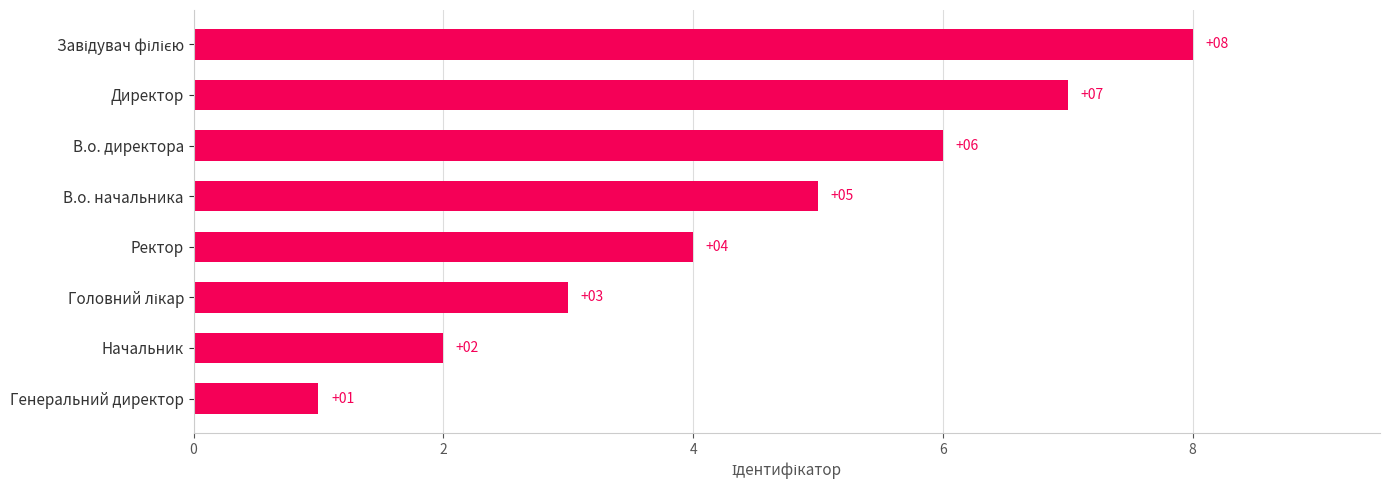

Between Директор and Начальник, which is larger?

Директор